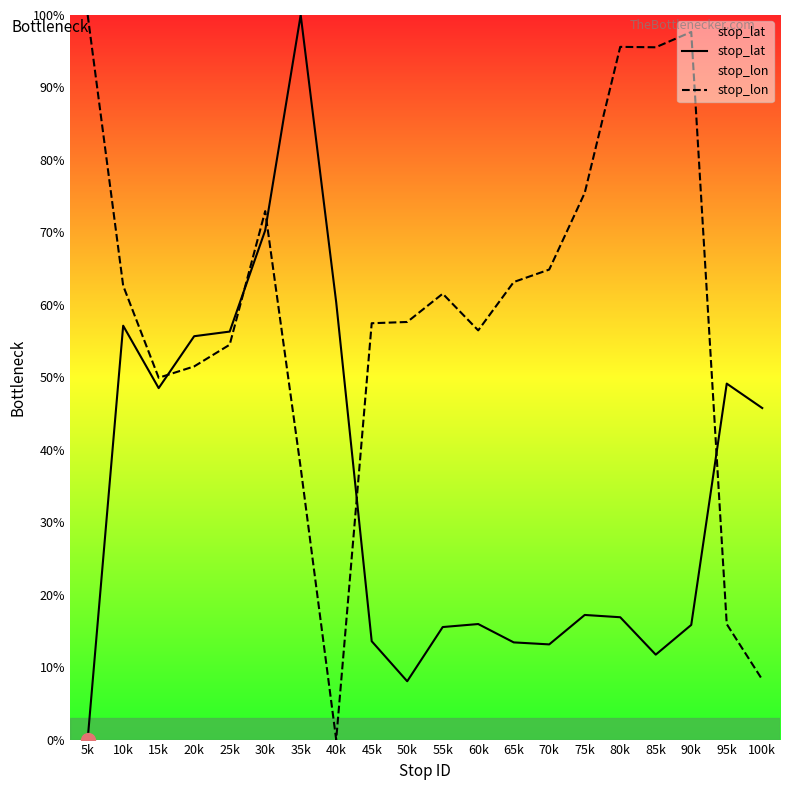

What is the sum of all stop_lat values?

684.4